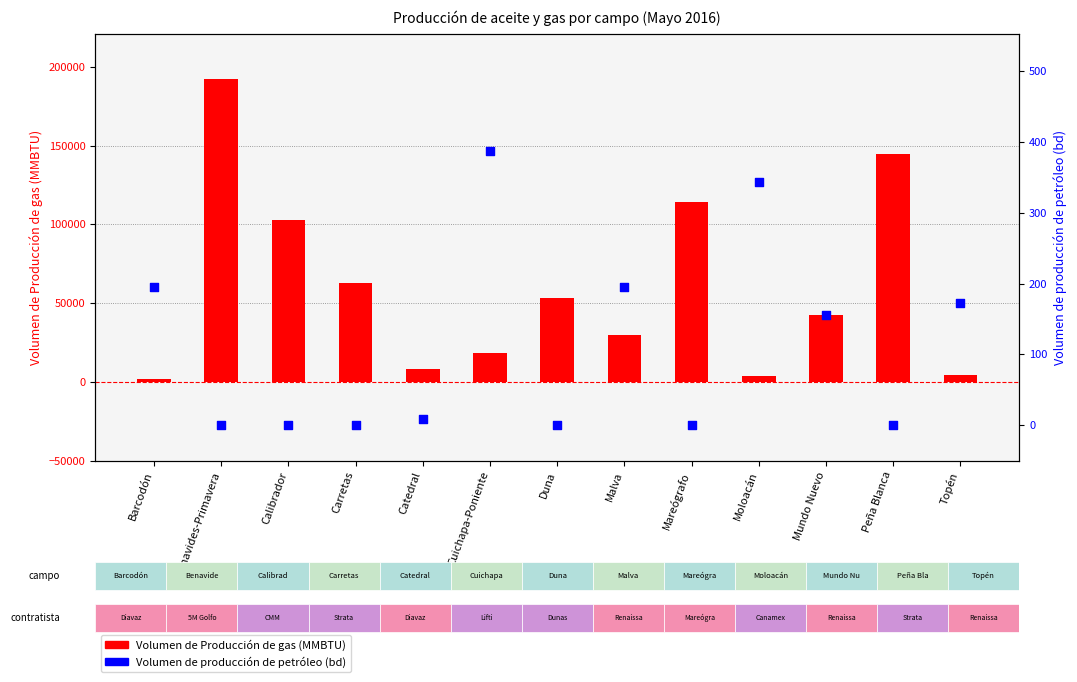

Is the value of Volumen de producción de petróleo (bd) at Mundo Nuevo greater than the value of Volumen de Producción de gas (MMBTU) at Barcodón?

No